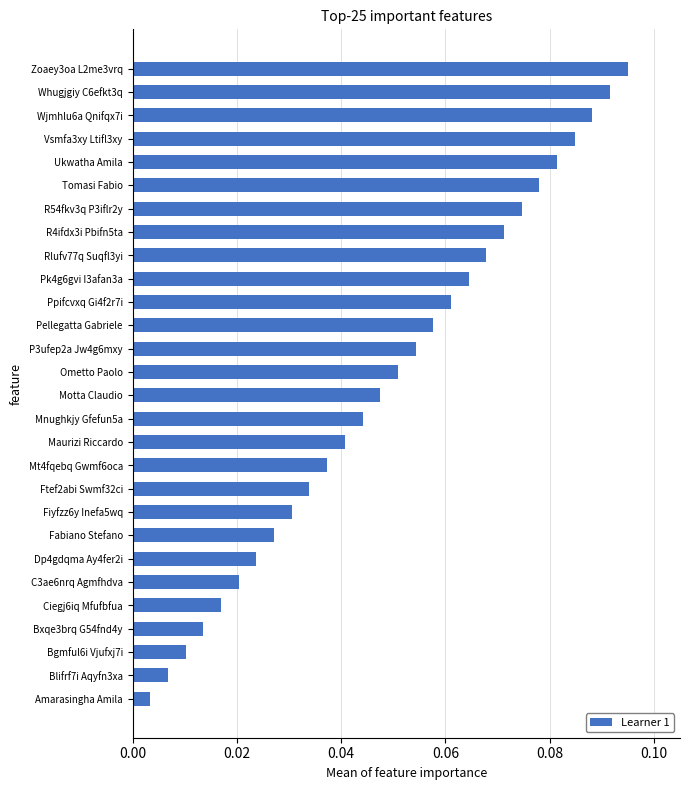

Between Zoaey3oa L2me3vrq and Rlufv77q Suqfl3yi, which is larger?

Zoaey3oa L2me3vrq